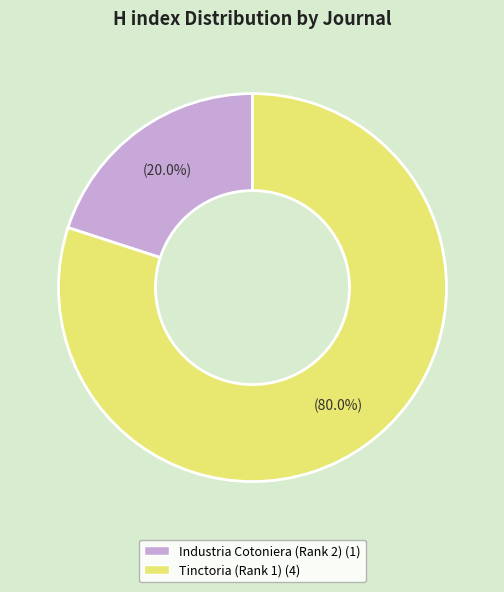

Approximately how many times larger is the value at Tinctoria (Rank 1) compared to Industria Cotoniera (Rank 2)?

4.0